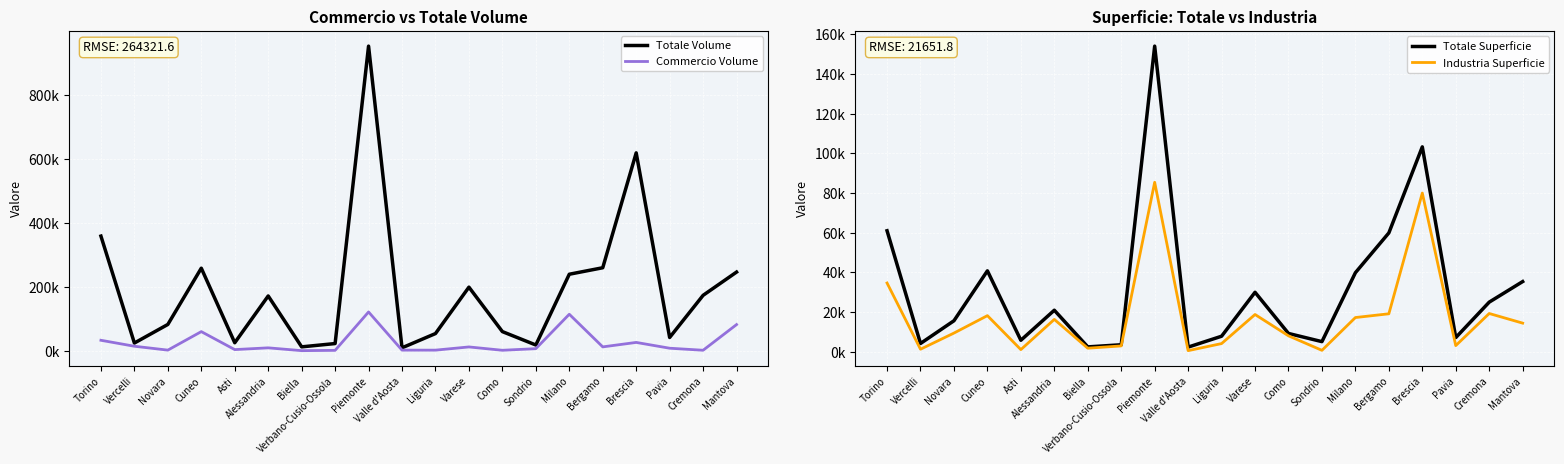

Reading left to right, extract all data points from this chart.

Totale Volume: 358247	23905	82049	257961	24789	171110	11947	22287	952295	8972	53516	198634	59656	17762	239022	259299	618538	41311	173087	245784
Commercio Volume: 32527	13861	1735	59579	3380	8872	90	1020	121064	1695	1660	11701	1255	6293	113913	11881	25816	7697	1327	81609
Totale Superficie: 60973	4135	15602	40768	5760	20905	2423	3491	154057	2303	7797	29956	9194	5070	39820	59890	103265	7109	24981	35351
Industria Superficie: 34624	1242	9385	18172	1048	16275	1755	2908	85409	524	4090	18746	7997	684	17215	19111	79987	3064	19255	14398